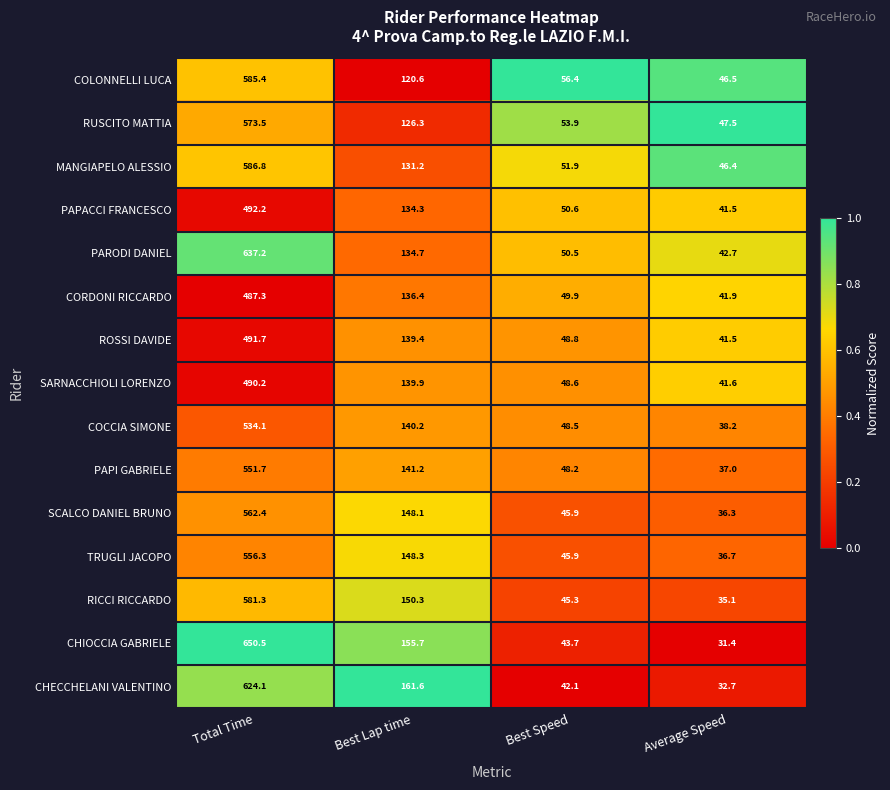

What is the sum of the TRUGLI JACOPO values at Total Time and Average Speed?

593.0